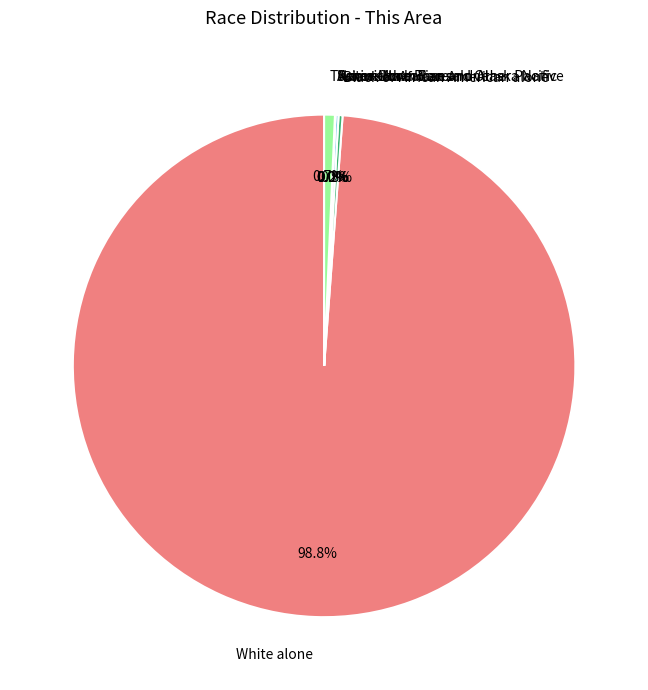

How much of the chart is everything except White alone?

1.2%